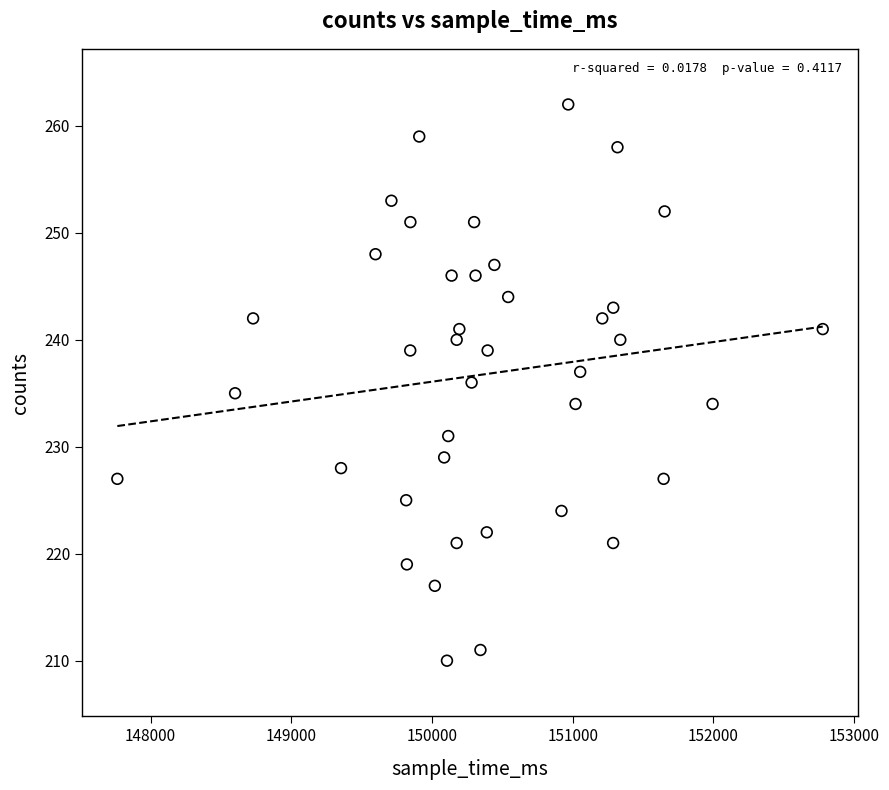

What is the range of Y values (max minus min)?

52